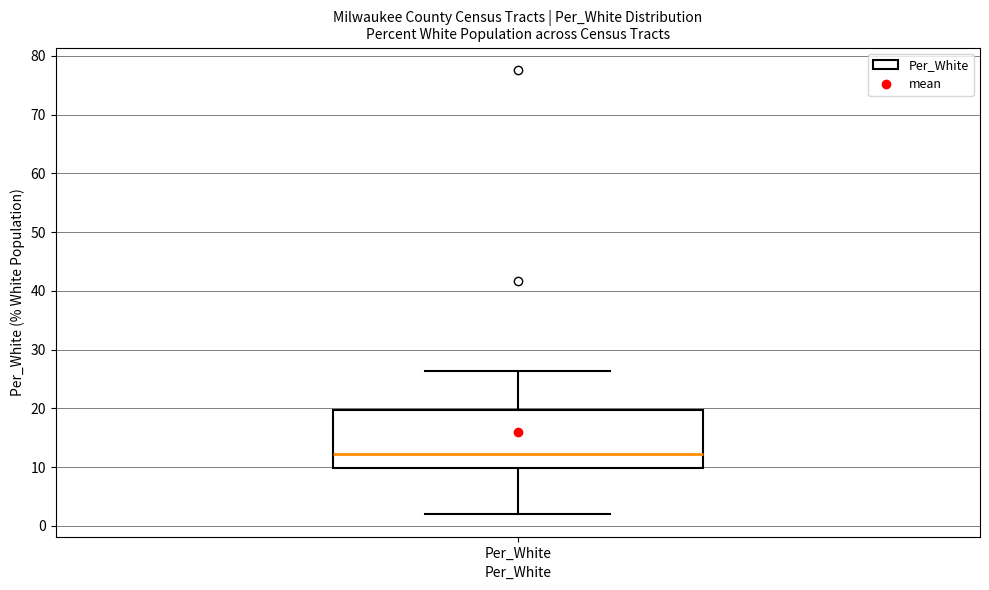

Read this box plot against the y-axis: the position of the median line, the range covered by the box, and the ends of both whiskers. The values are not printed on the chart, so give them approximately, as read against the axis.

median 12, box 10 to 20, whiskers 2 to 26